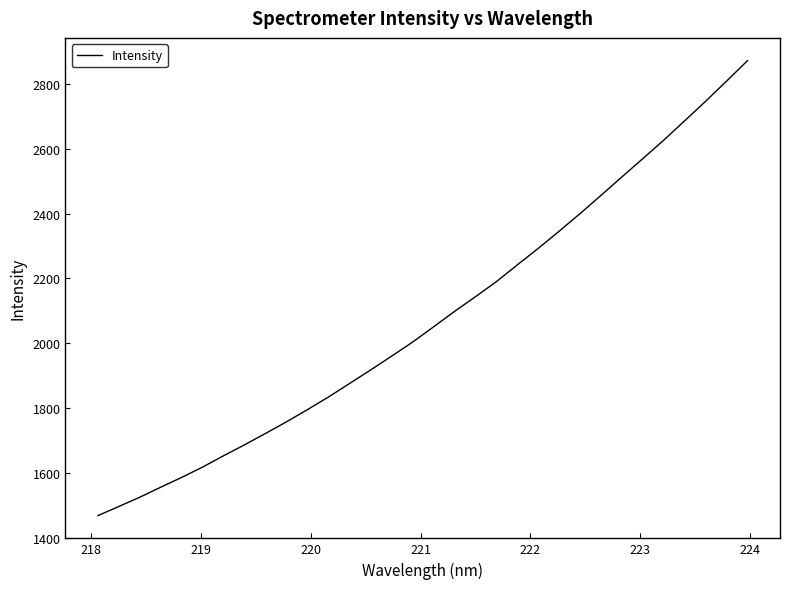

What is the difference between the maximum and minimum values?

1403.0